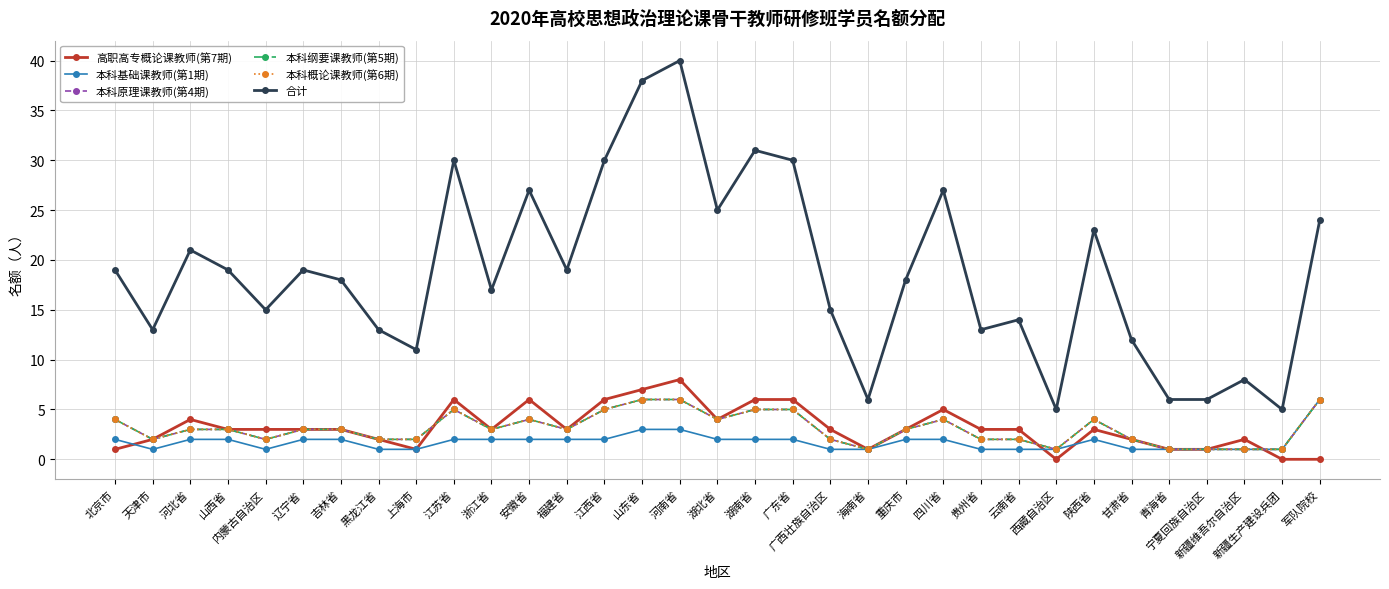

Does the chart have visible grid lines?

Yes